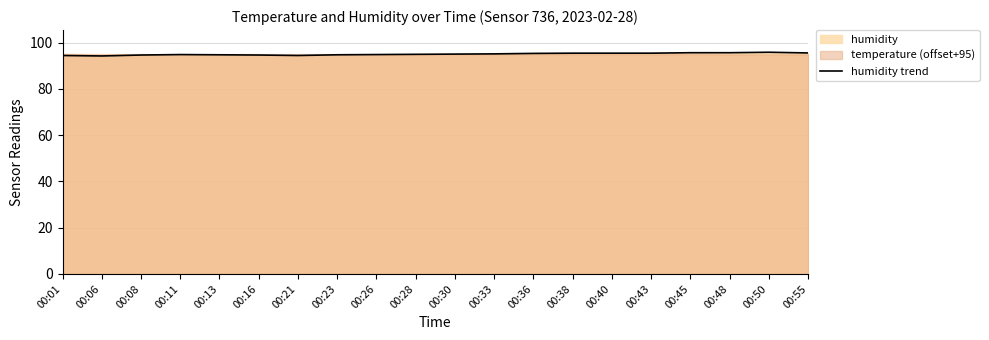

What is the change in value from 00:23 to 00:50?

+1.1